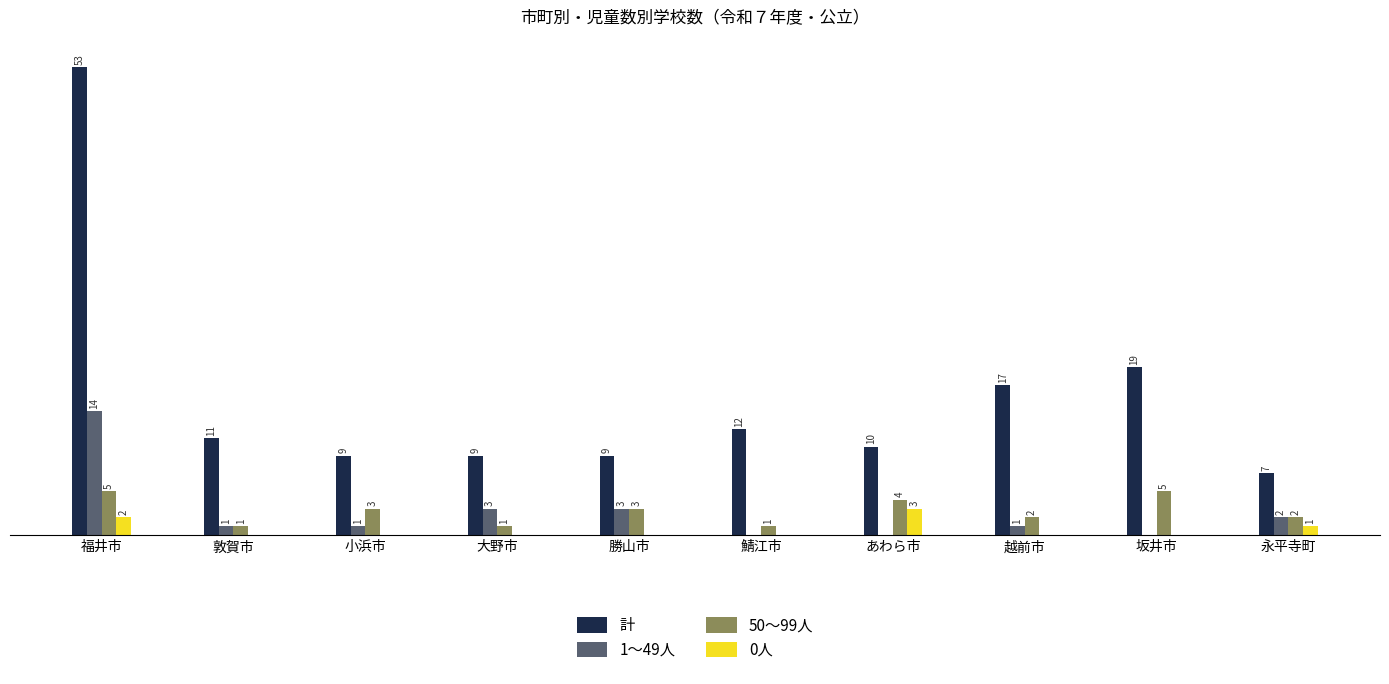

Where does the 1～49人 series first go above 1?

福井市